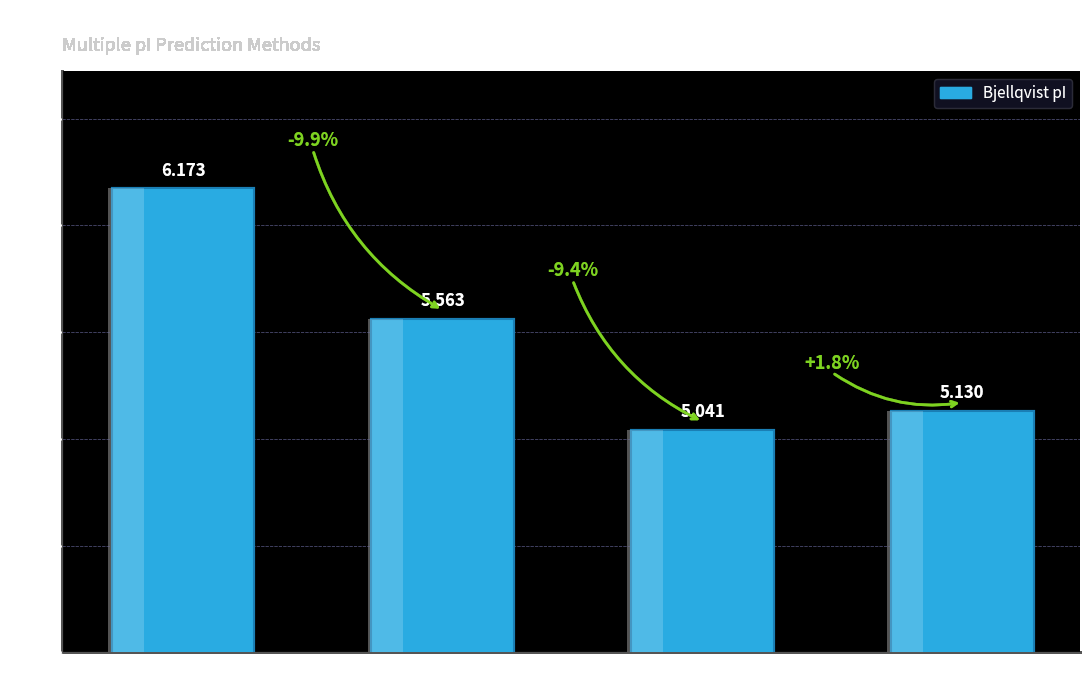

What is the average value?

5.5